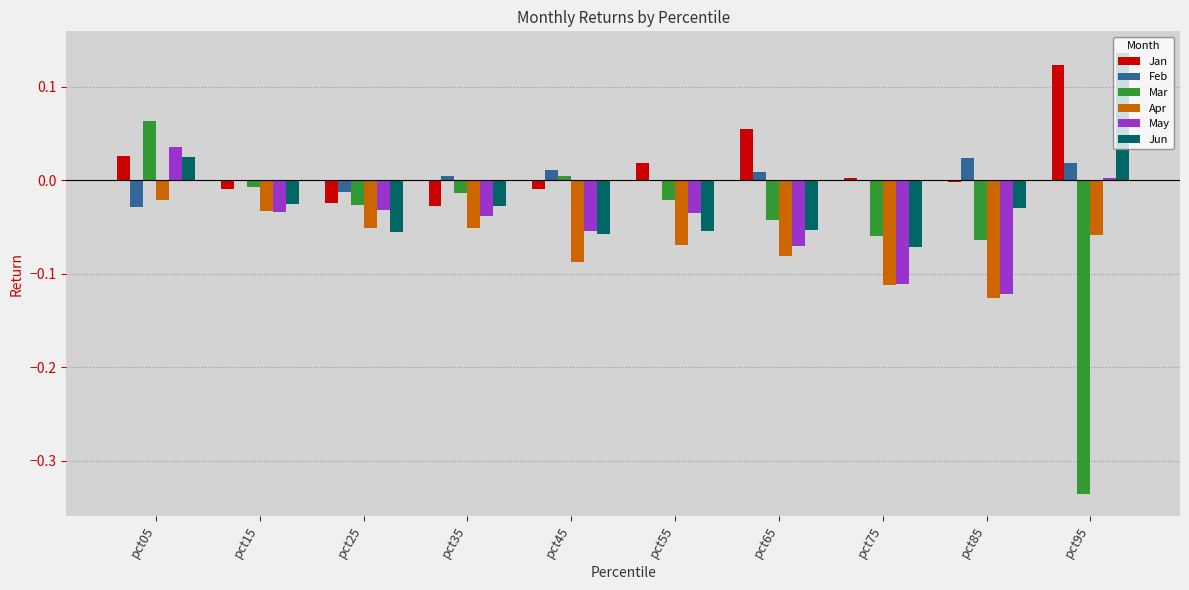

What is the sum of all Apr values?

-0.7